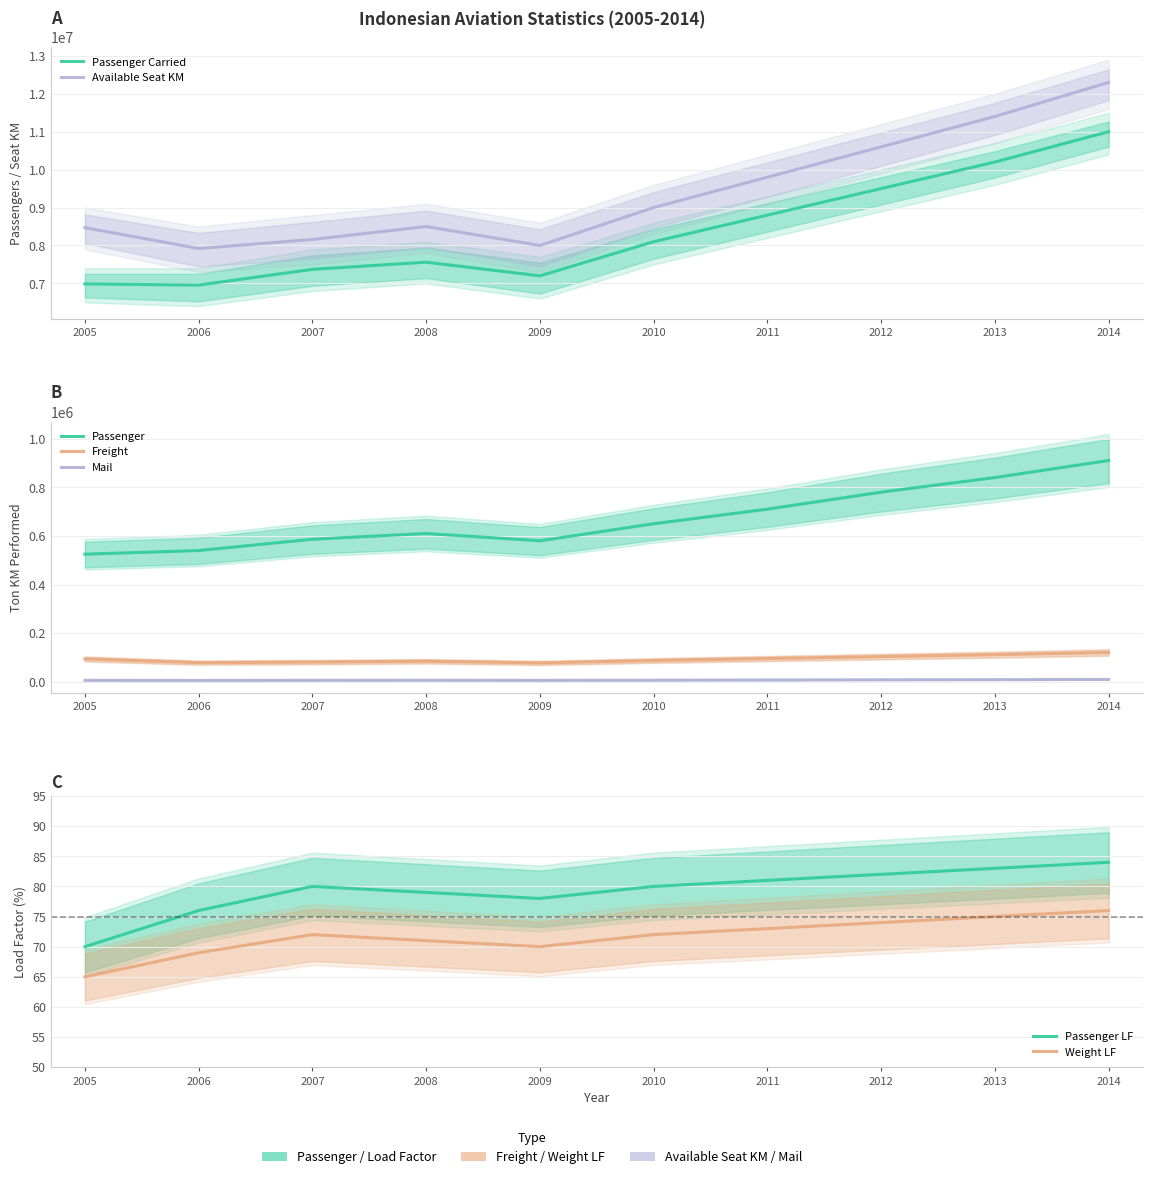

How many values in the Available Seat KM series are below 9000000?

5